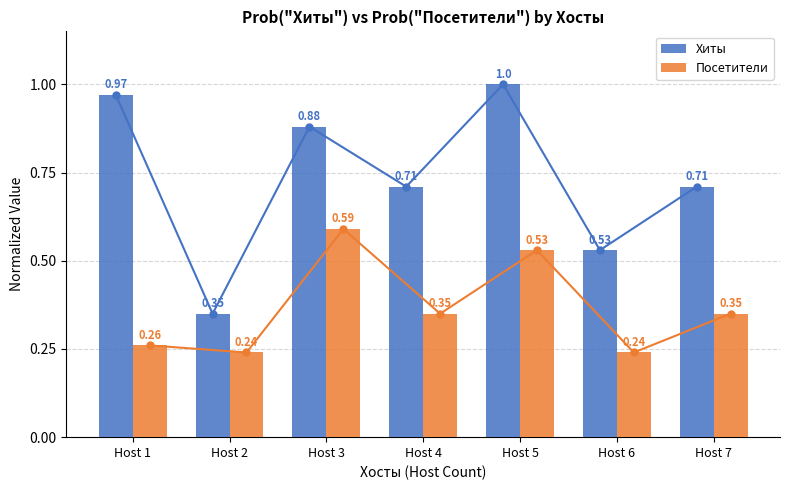

What is the approximate value of Хиты at Host 5?

1.0